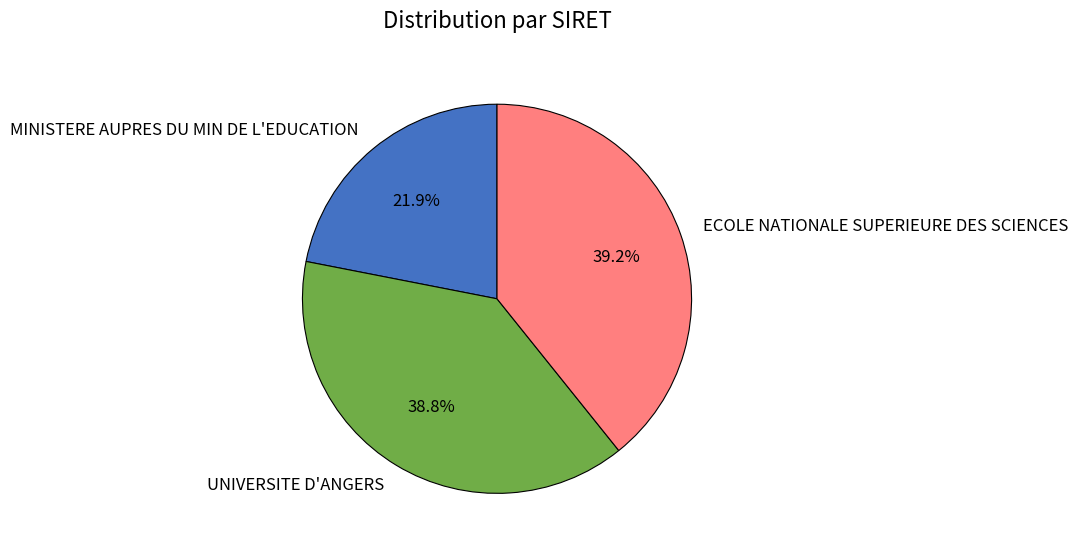

Does UNIVERSITE D'ANGERS represent more than half of the total?

No